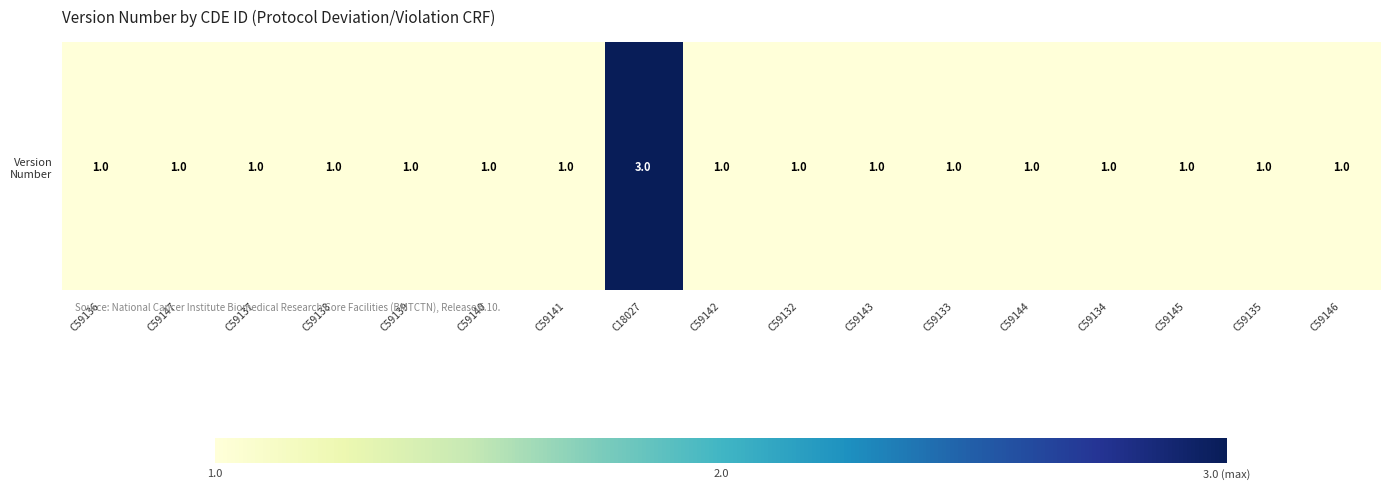

List the labels in order of value, largest first.

C18027, C59136, C59147, C59137, C59138, C59139, C59140, C59141, C59142, C59132, C59143, C59133, C59144, C59134, C59145, C59135, C59146